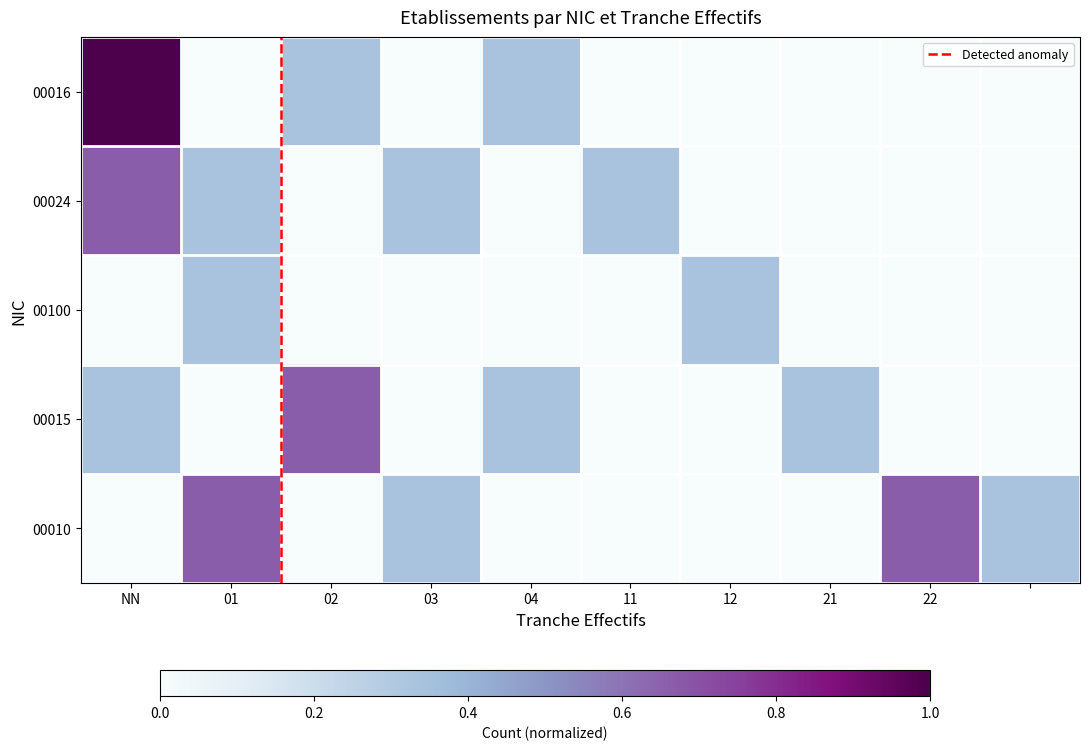

Which series has the largest total across all categories?

00010